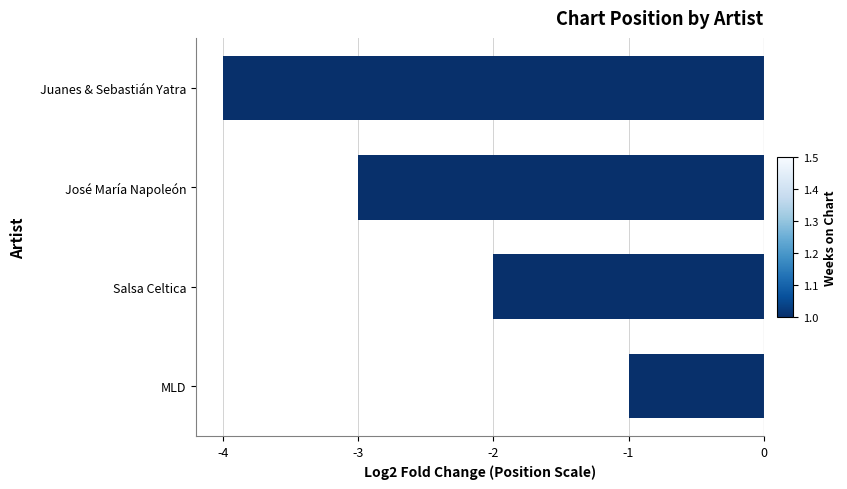

Which has a higher value, Juanes & Sebastián Yatra or José María Napoleón?

José María Napoleón